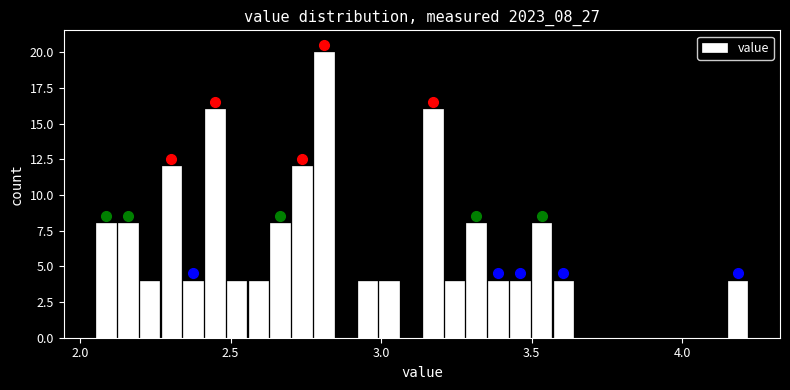

Read against the x-axis, roughly where is the centre of the tallest bar?

2.80